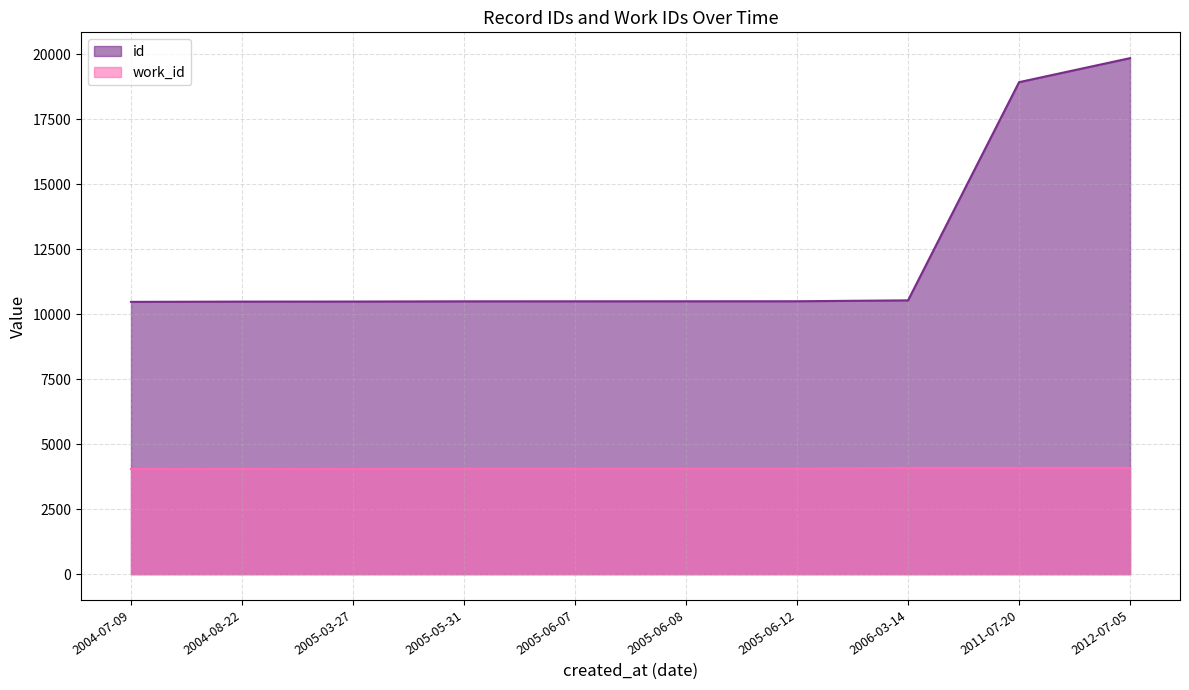

True or false: id and work_id cross at least once.

False